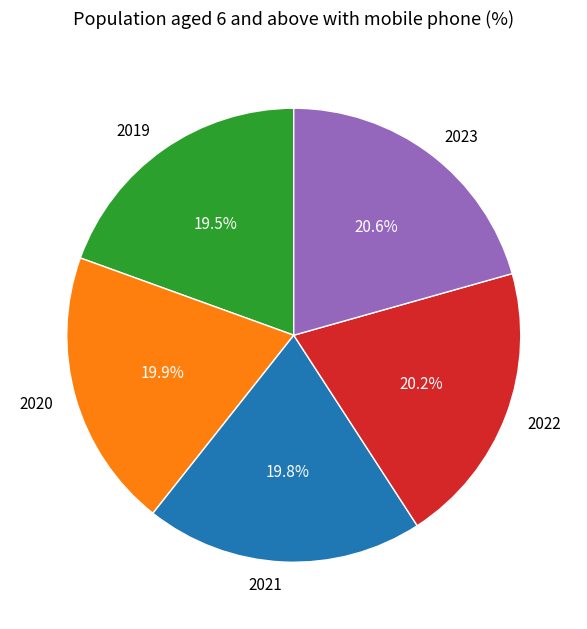

Between 2023 and 2019, which is larger?

2023